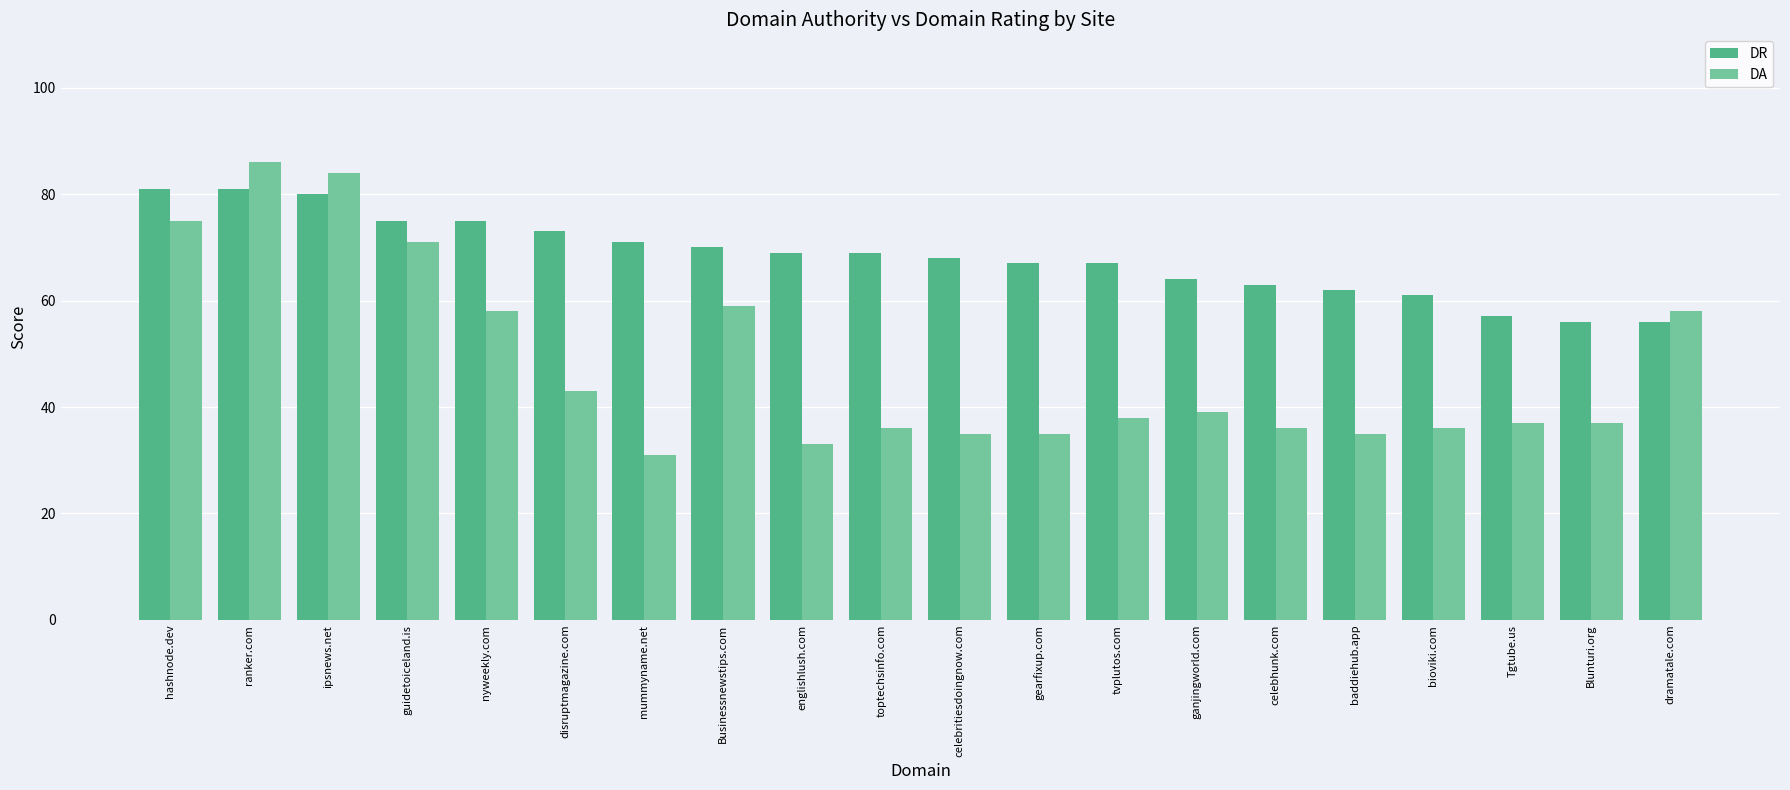

What is the value of the DA bar at the 4th from the left?

71